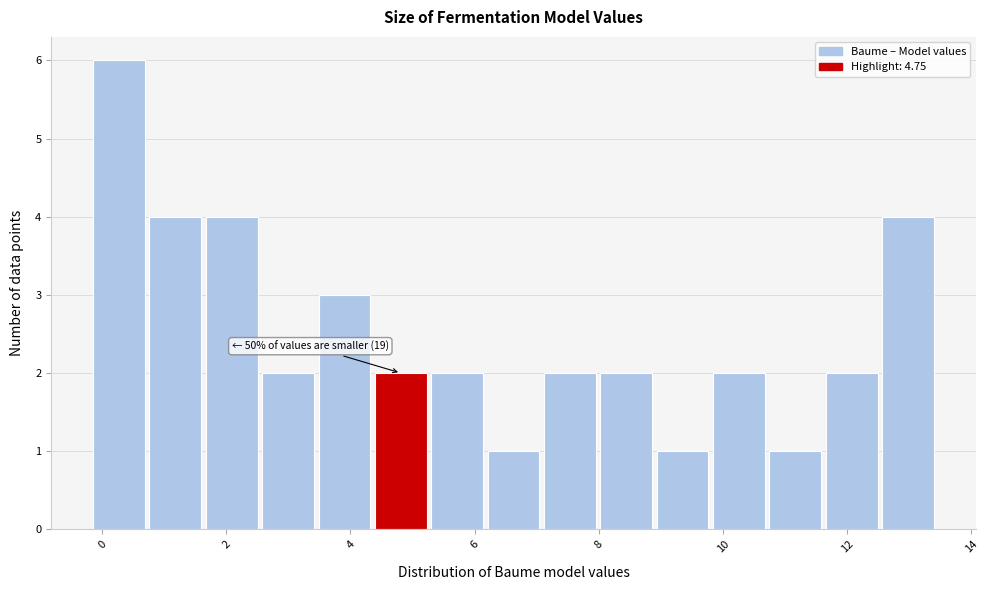

Which range on the x-axis has the tallest bar?

-0.2 to 0.8